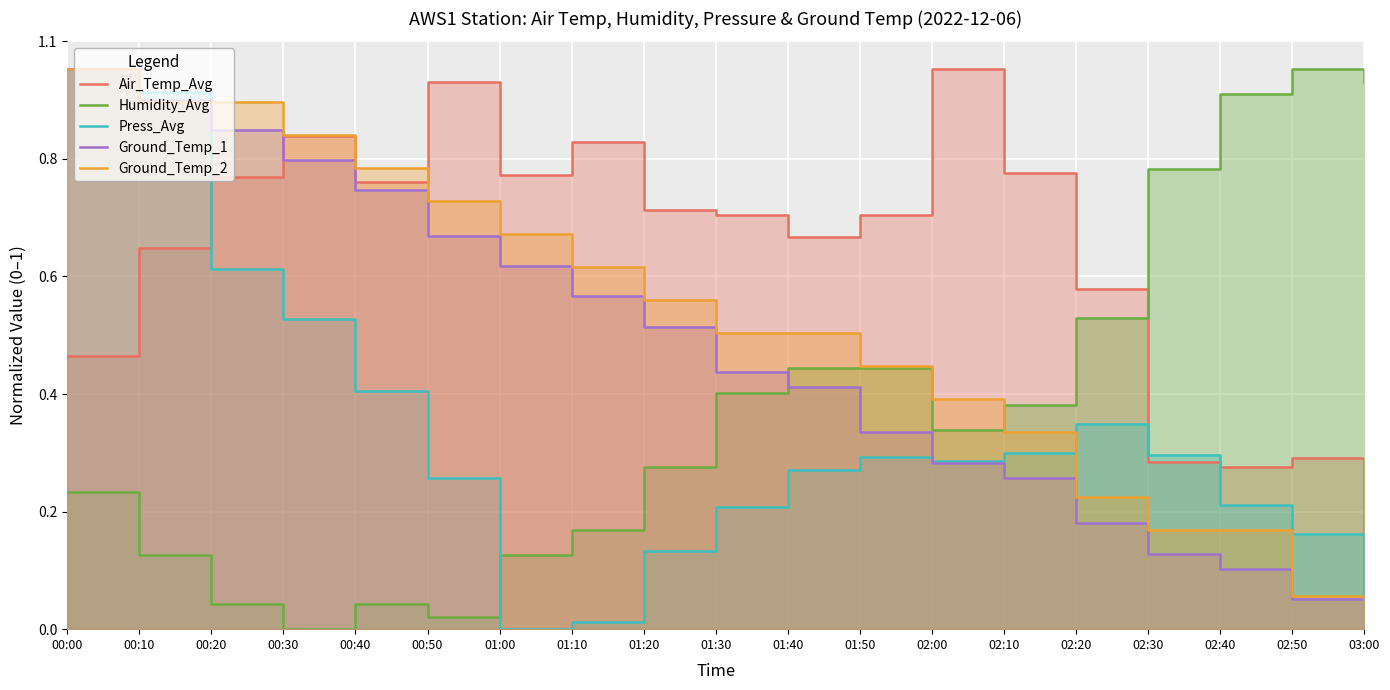

Rank the categories by Ground_Temp_2 value from lowest to highest.

03:00, 02:50, 02:30, 02:40, 02:20, 02:10, 02:00, 01:50, 01:30, 01:40, 01:20, 01:10, 01:00, 00:50, 00:40, 00:30, 00:10, 00:20, 00:00